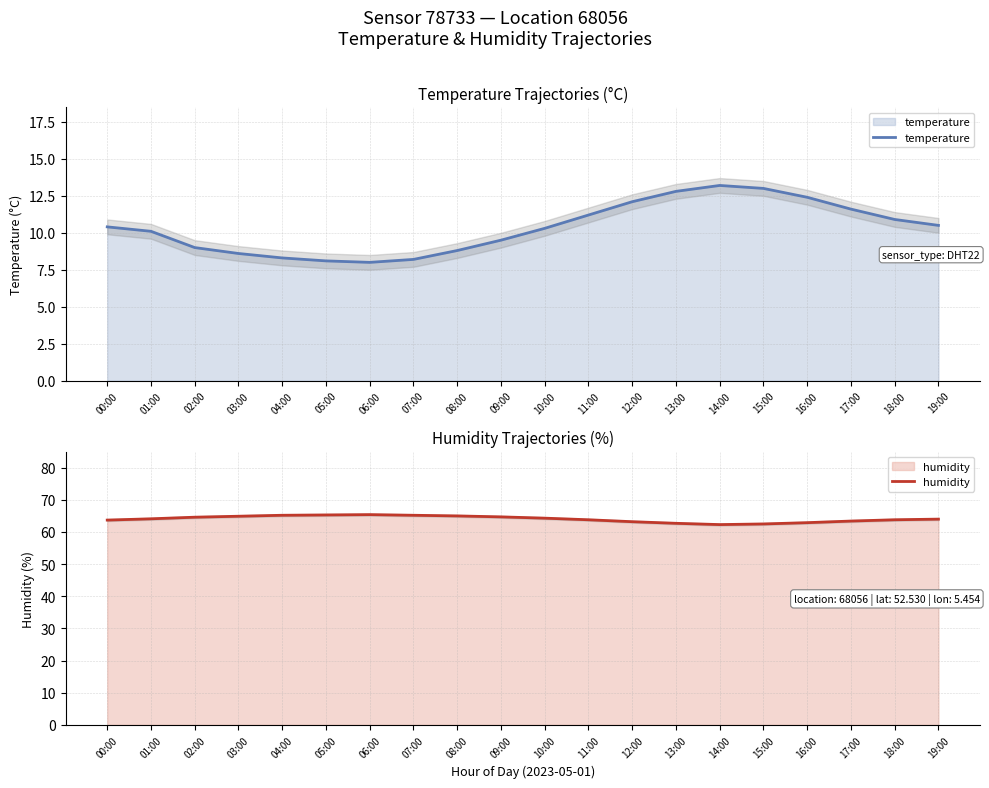

What is the total value across all series at 01:00?

74.2